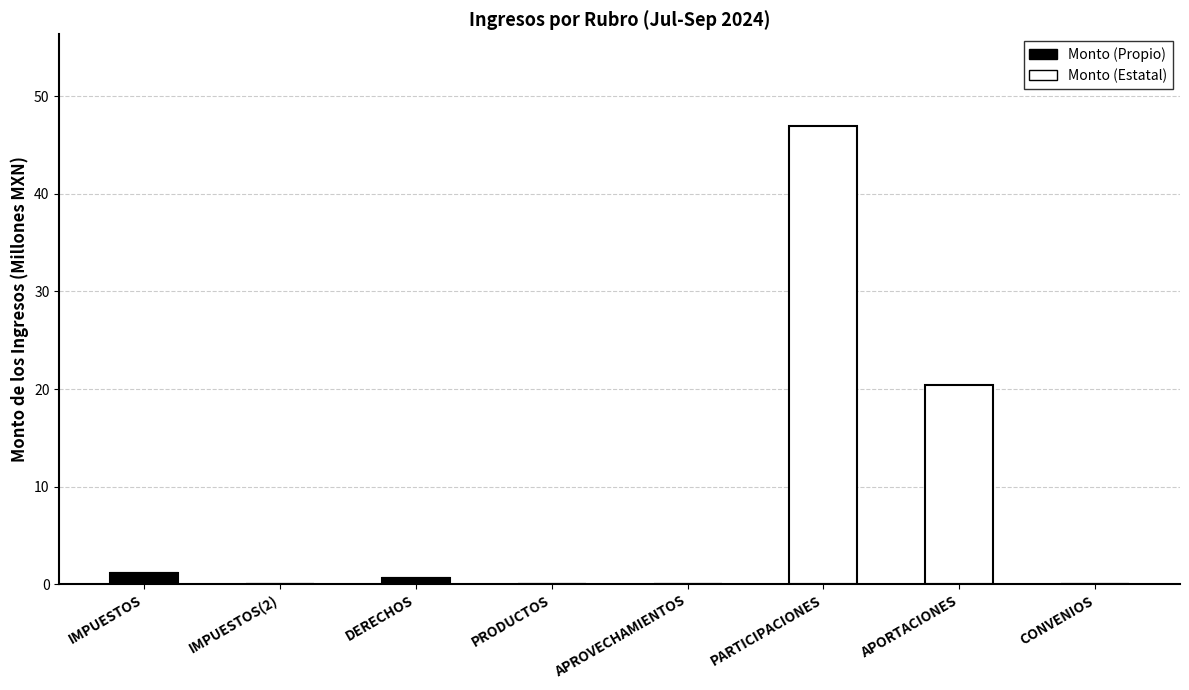

What is the sum of all Monto (Propio) values?

2.0